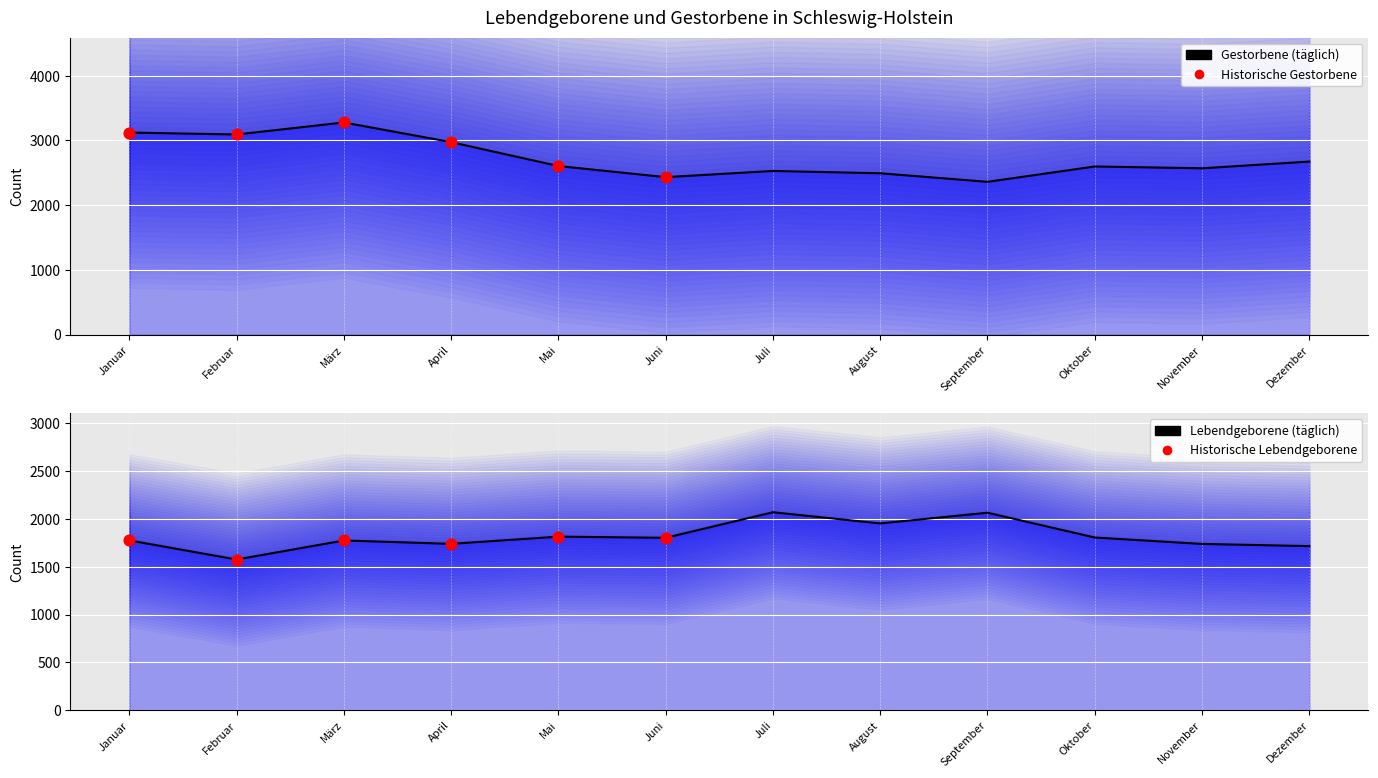

What is the total value across all series at Februar?

4667